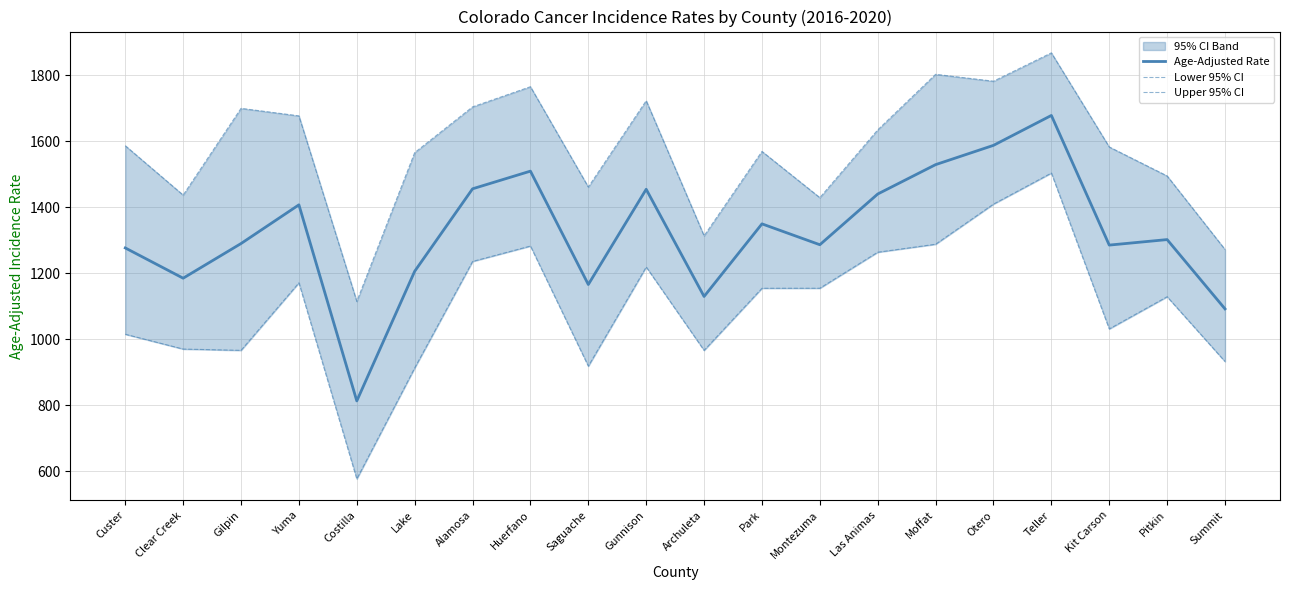

What is the smallest value displayed?

576.0